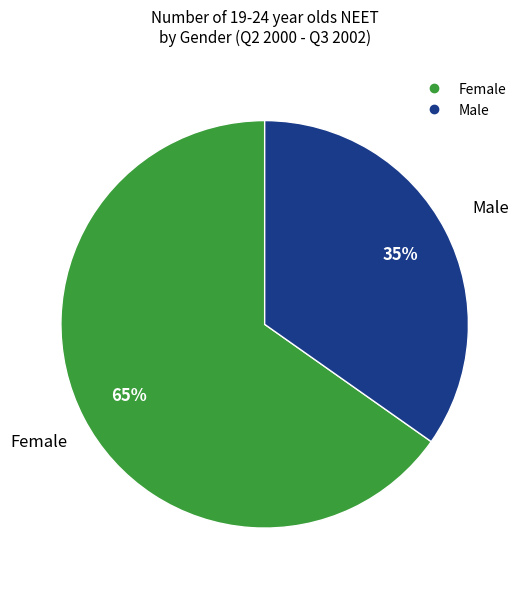

To the nearest percent, what is the difference between the largest and smallest slice percentages?

30%